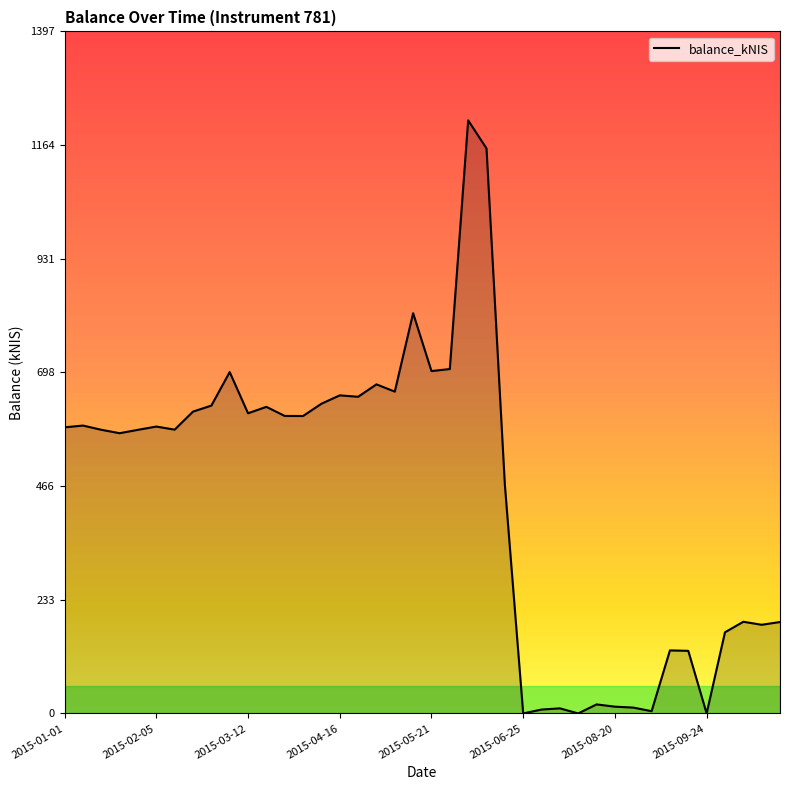

What is the value of the 21st point from the left?

701.1